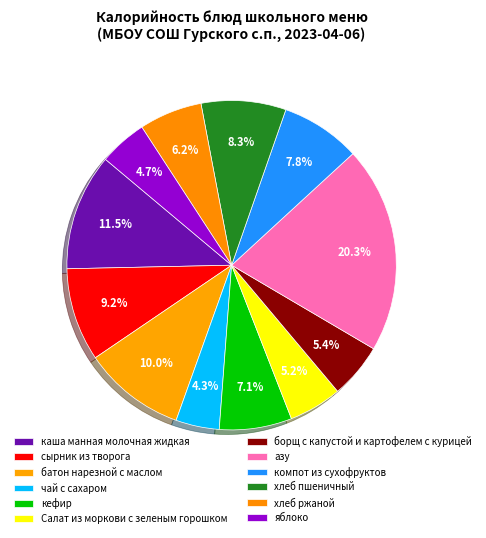

The сырник из творога slice represents 17% of the pie. True or false?

False